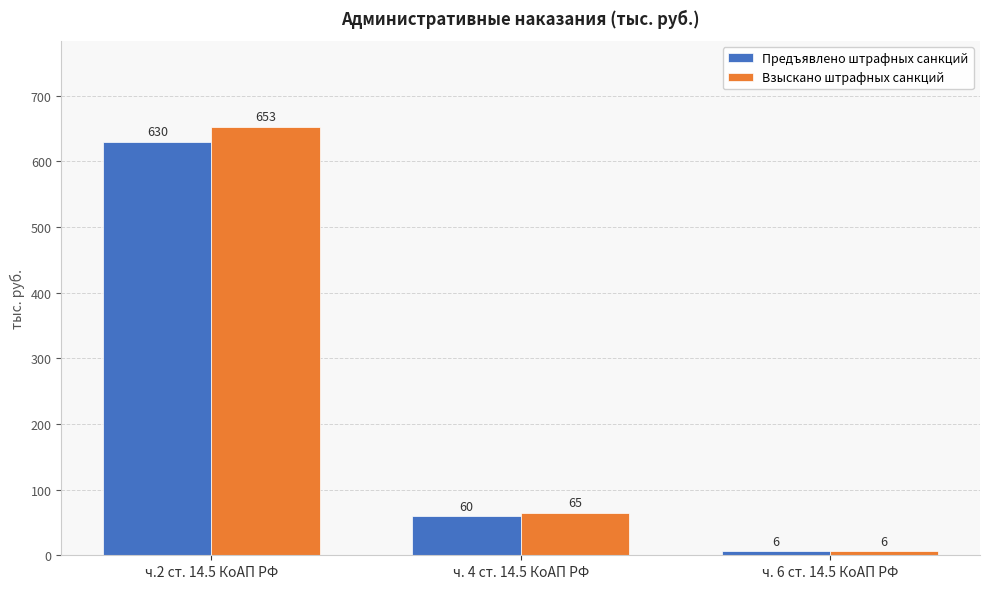

Reading right to left, what are all the values shown in this chart?

Предъявлено штрафных санкций: ч. 6 ст. 14.5 КоАП РФ=6	ч. 4 ст. 14.5 КоАП РФ=60	ч.2 ст. 14.5 КоАП РФ=630
Взыскано штрафных санкций: ч. 6 ст. 14.5 КоАП РФ=6	ч. 4 ст. 14.5 КоАП РФ=65	ч.2 ст. 14.5 КоАП РФ=653